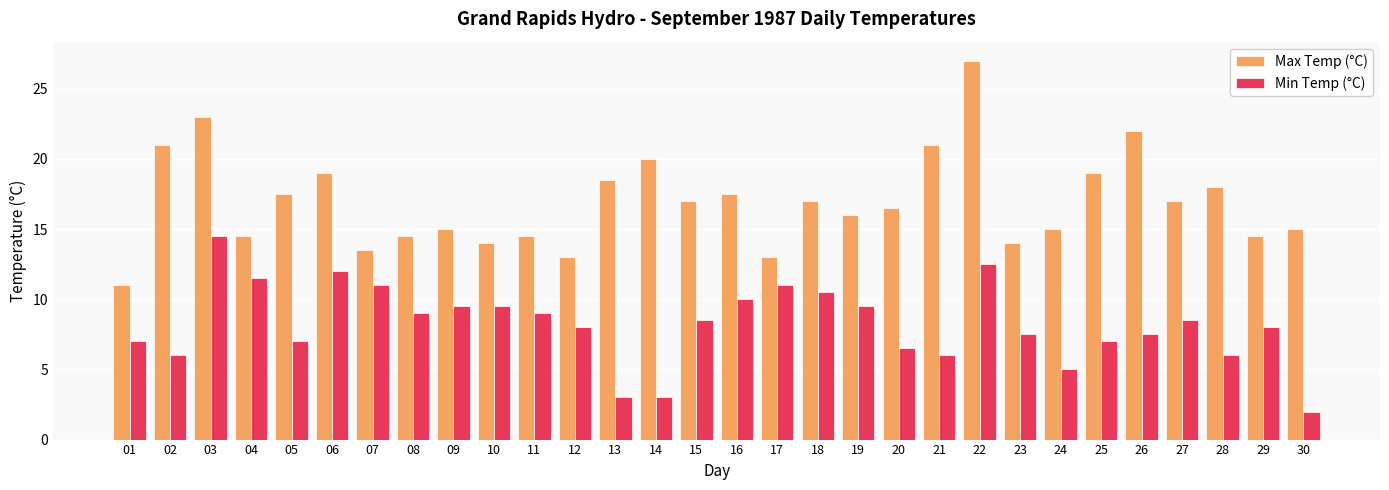

What are all the series names shown in the legend?

Max Temp (°C), Min Temp (°C)